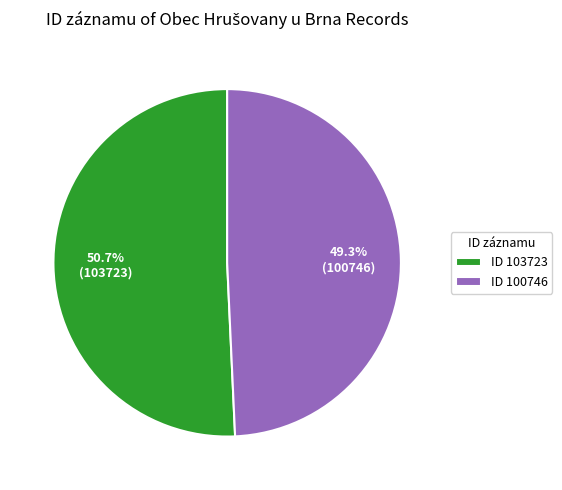

Which category has the biggest portion of the pie?

ID 103723